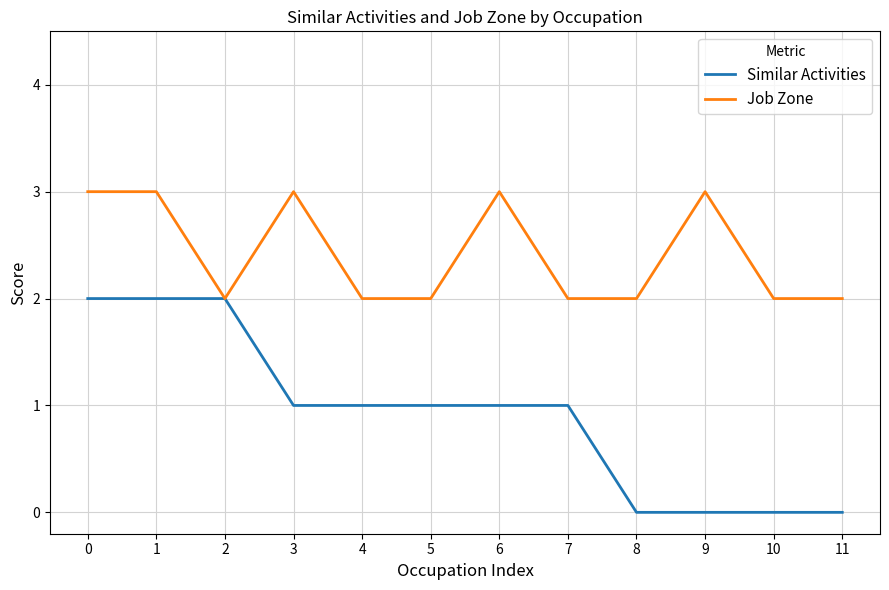

Rank the series by their average value, from highest to lowest.

Job Zone, Similar Activities